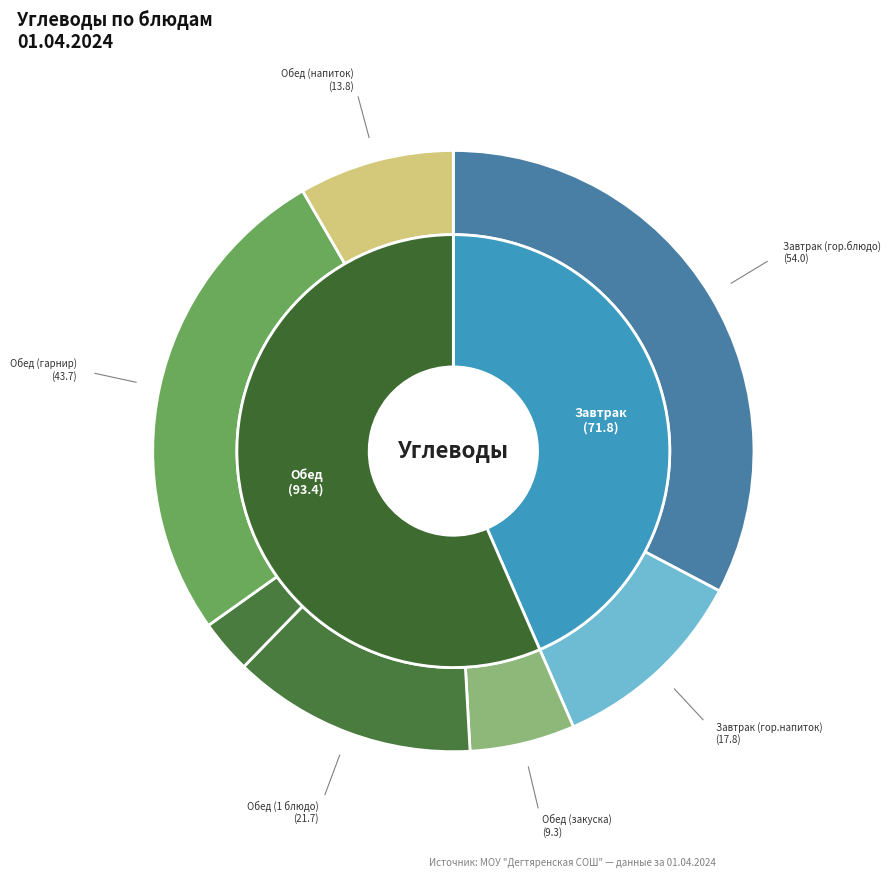

To the nearest percent, what is the combined percentage of Завтрак (гор.блюдо) and Завтрак (гор.напиток)?

43%